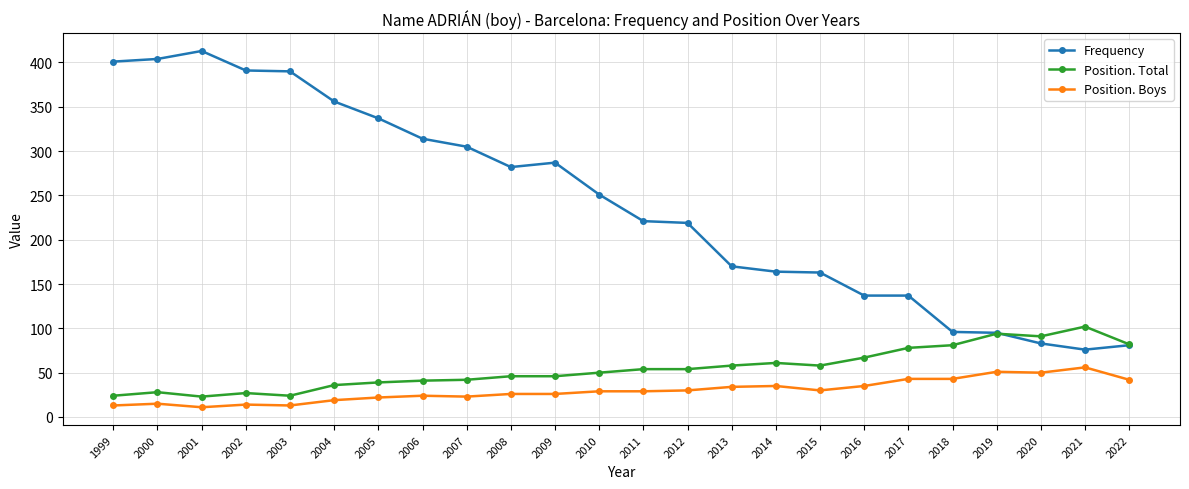

Rank the series by their maximum value, from lowest to highest.

Position. Boys, Position. Total, Frequency